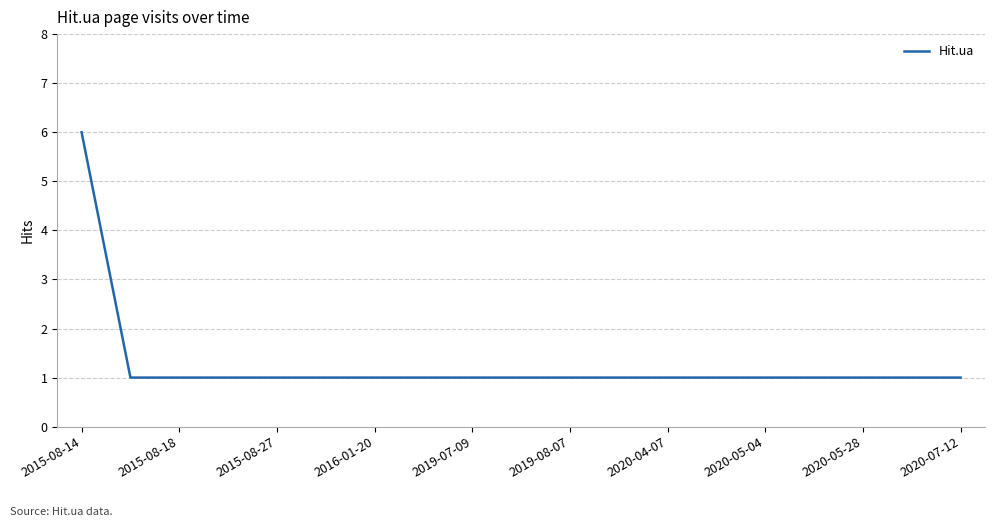

What is the maximum value shown in the chart?

6